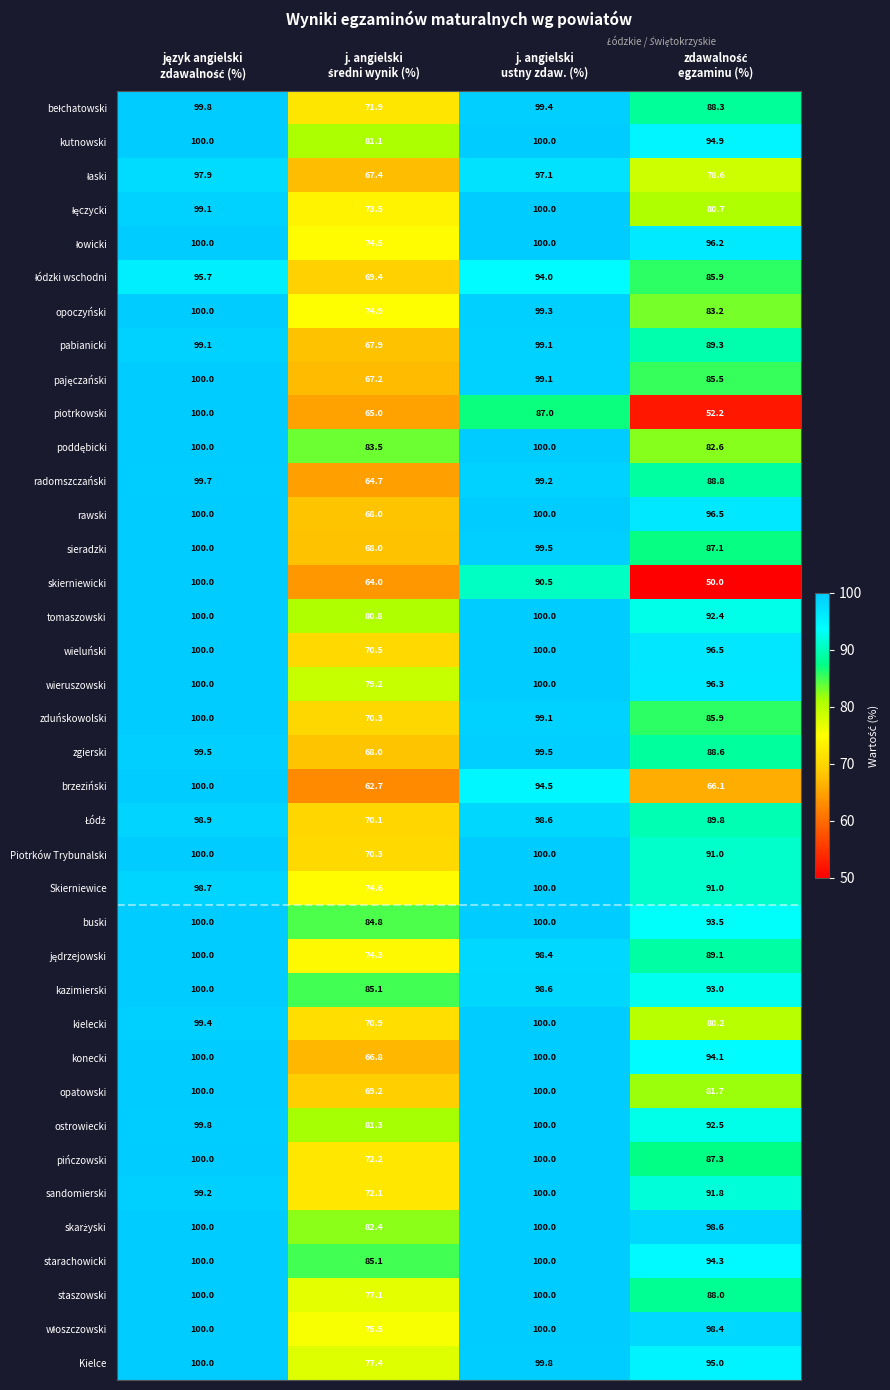

What is the difference between the maximum and minimum values in the Piotrków Trybunalski series?

29.7